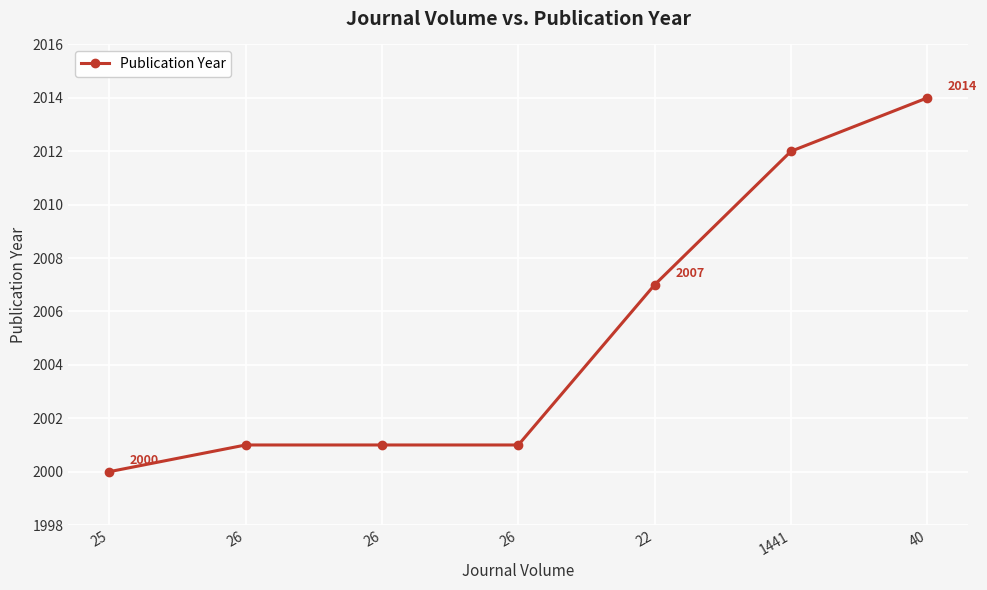

Rank the categories by value from highest to lowest.

40, 1441, 22, 26, 26, 26, 25